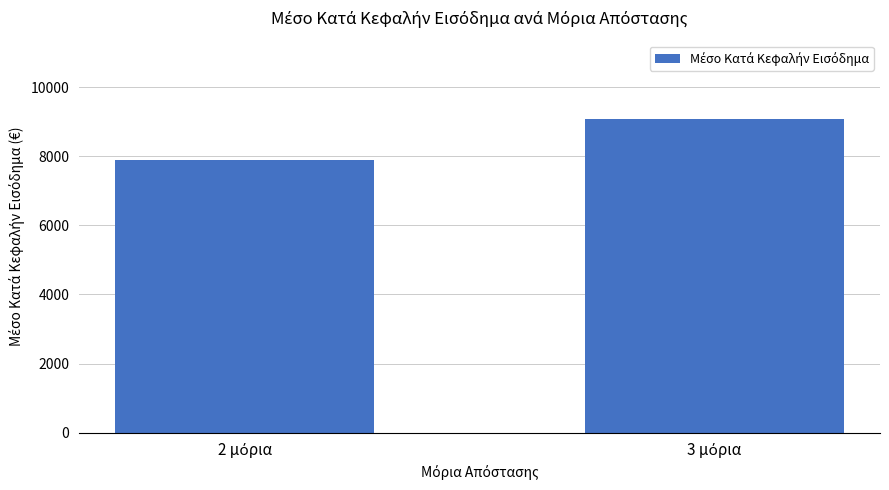

What is the value of the 2nd bar from the left?

9070.4